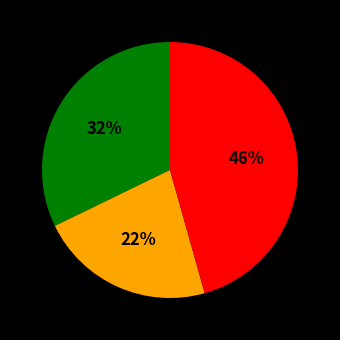

How many slices are in this pie chart?

3